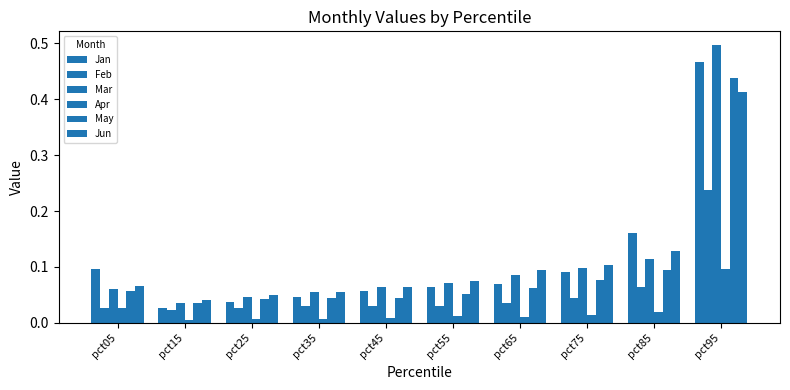

How many groups of bars are there?

10